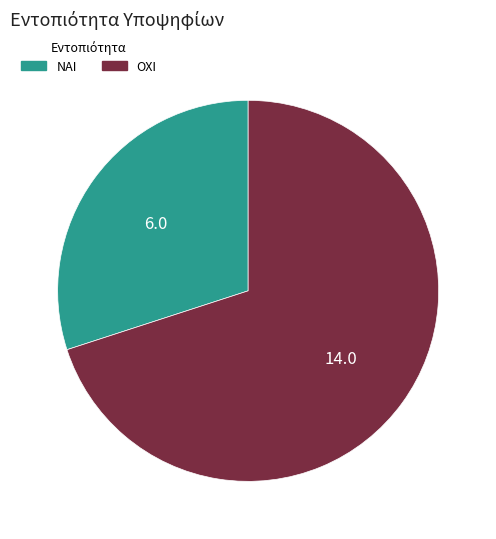

Approximately how many times larger is the value at ΝΑΙ compared to ΟΧΙ?

0.4